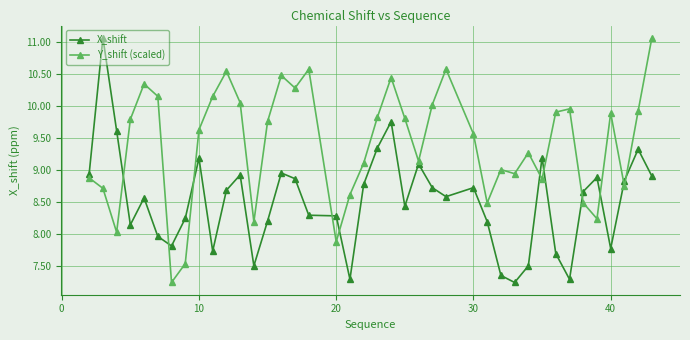

What is the difference between the maximum and minimum values in the Y_shift (scaled) series?

3.8